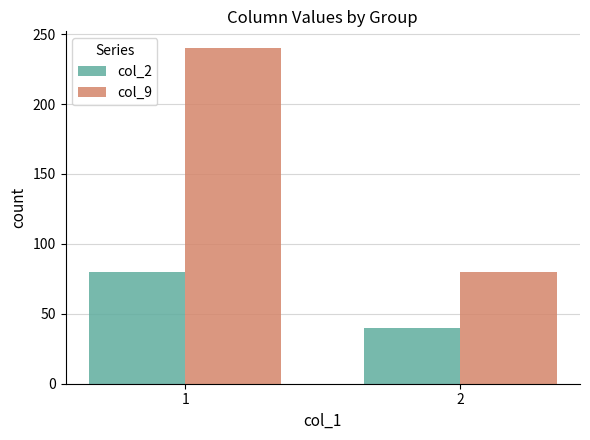

Which series has the widest spread of values?

col_9